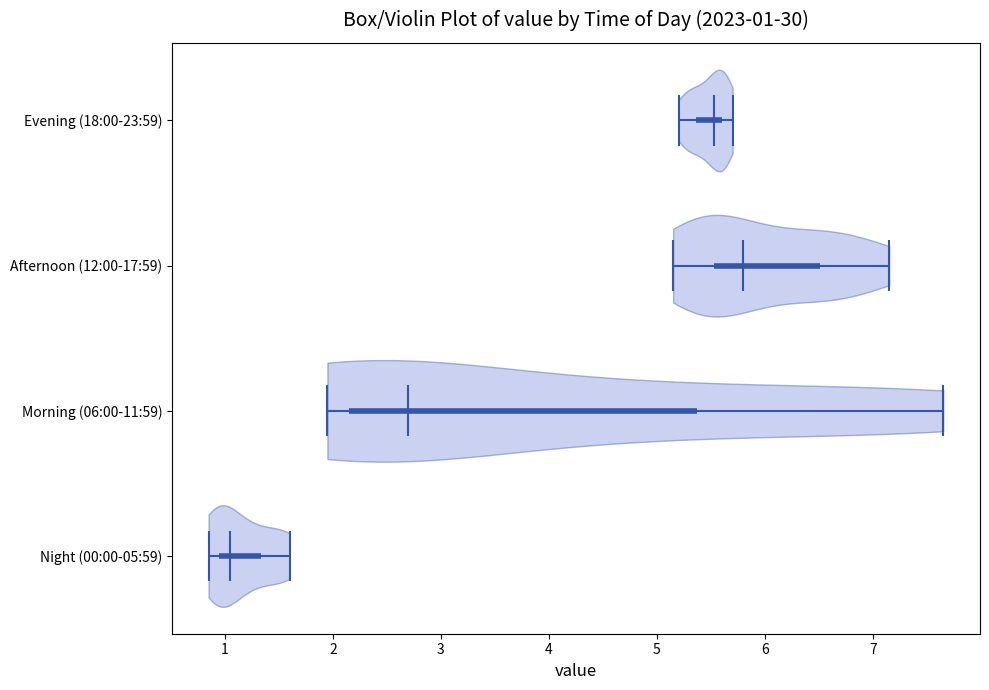

Which violin has the furthest to the left median line?

Night (00:00-05:59)